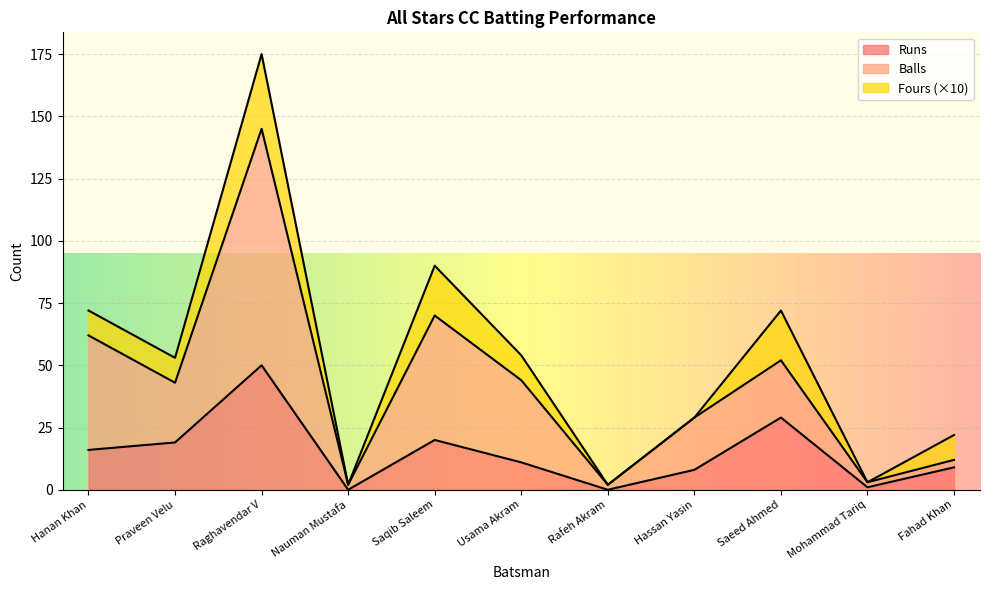

Is it true that Balls equals 44 at Usama Akram?

True